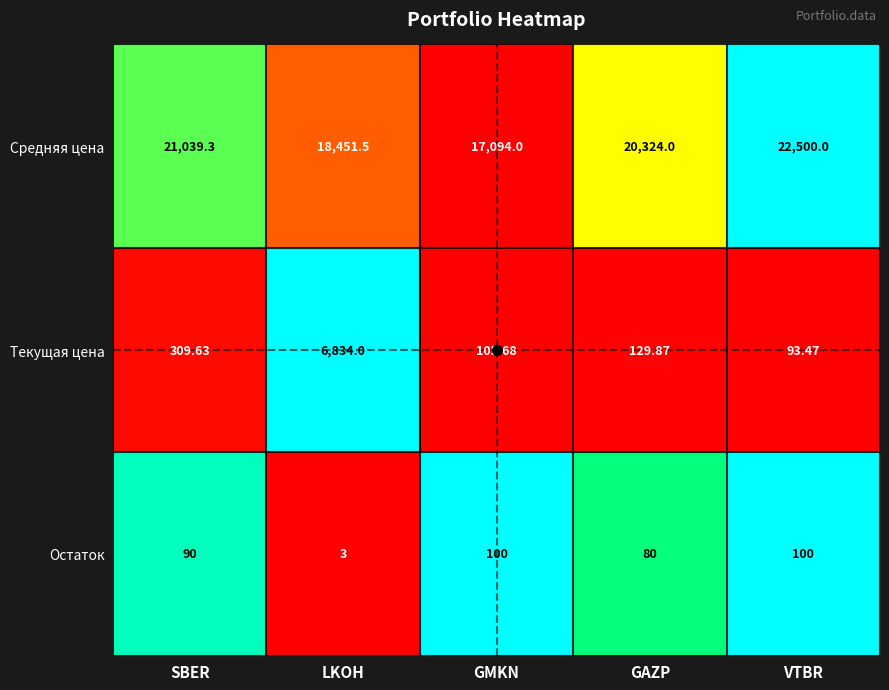

Which series has the largest range (max minus min)?

Текущая цена